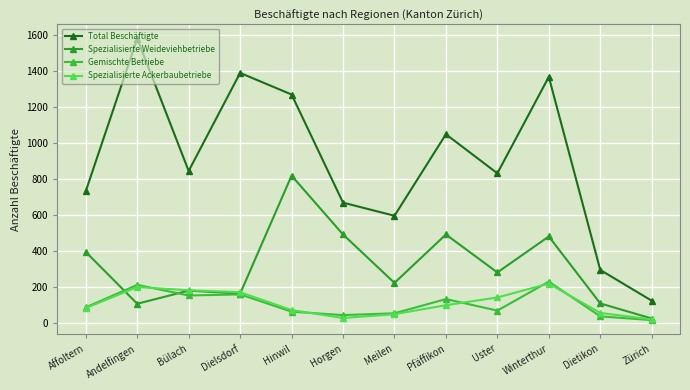

Count the number of data series in this chart.

4